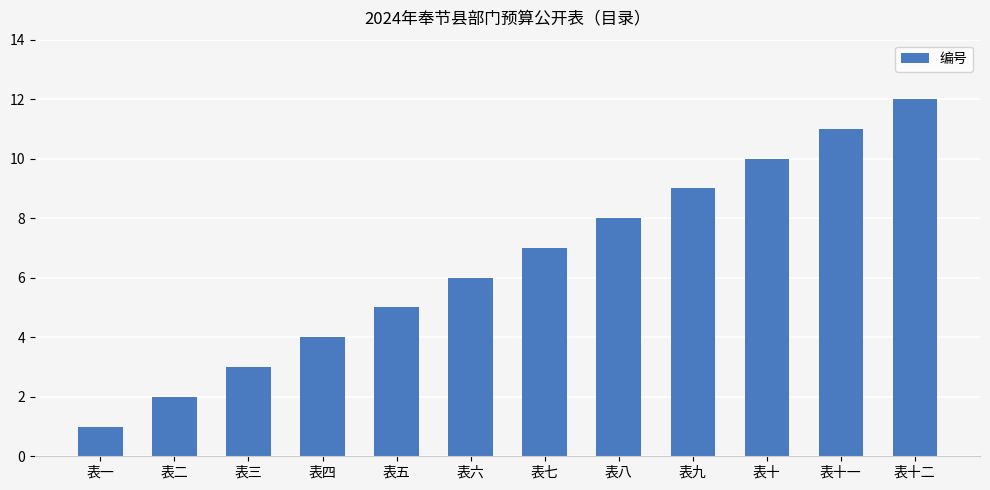

Rank the categories by value from lowest to highest.

表一, 表二, 表三, 表四, 表五, 表六, 表七, 表八, 表九, 表十, 表十一, 表十二